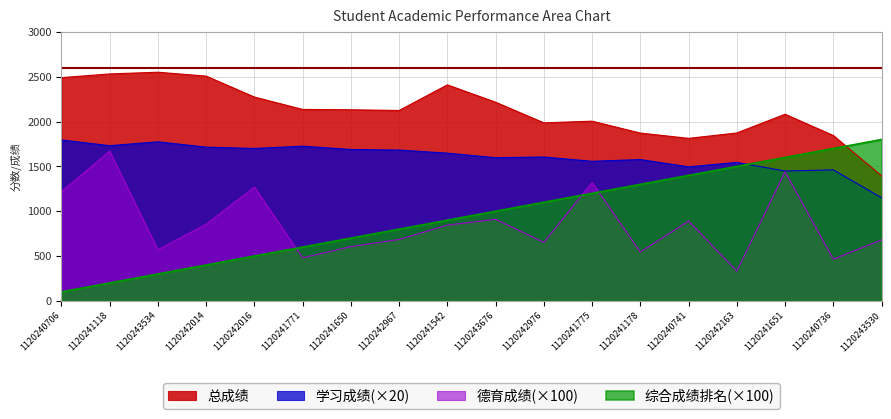

At 1120242016, list the series in order from smallest to largest.

综合成绩排名(×100), 德育成绩(×100), 学习成绩(×20), 总成绩